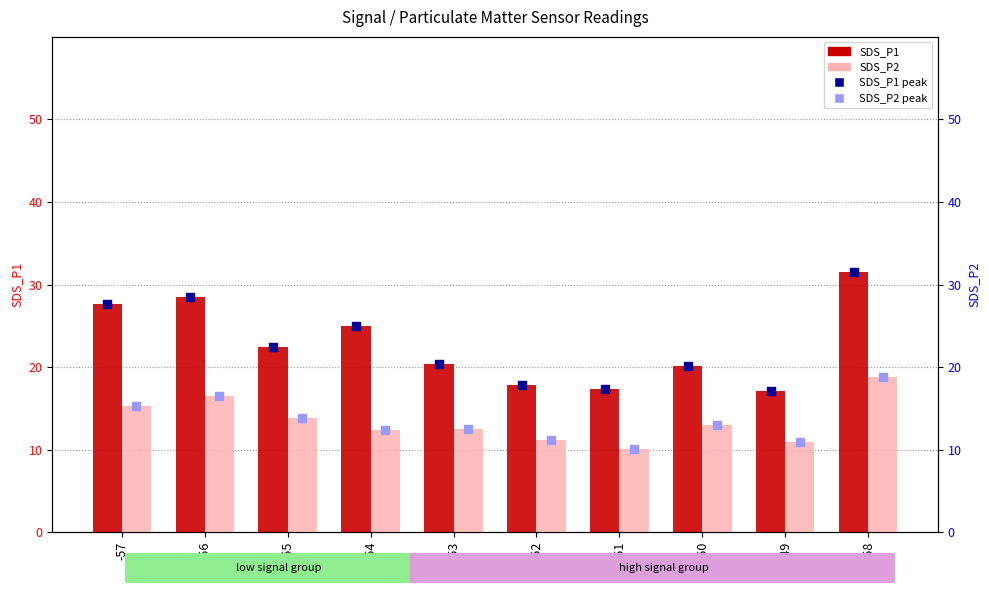

Which series has the widest spread of Y values?

SDS_P1